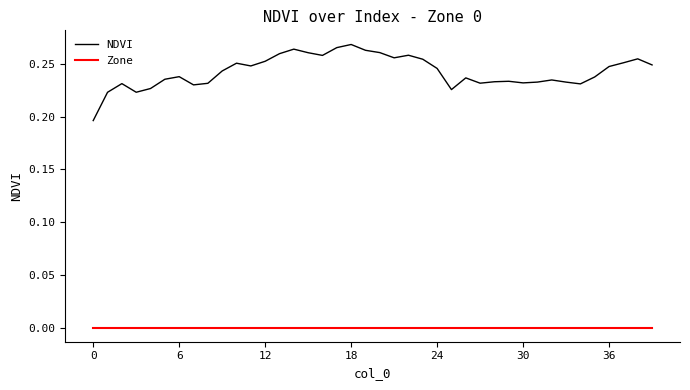

Is this an area chart (filled region under the line)?

No